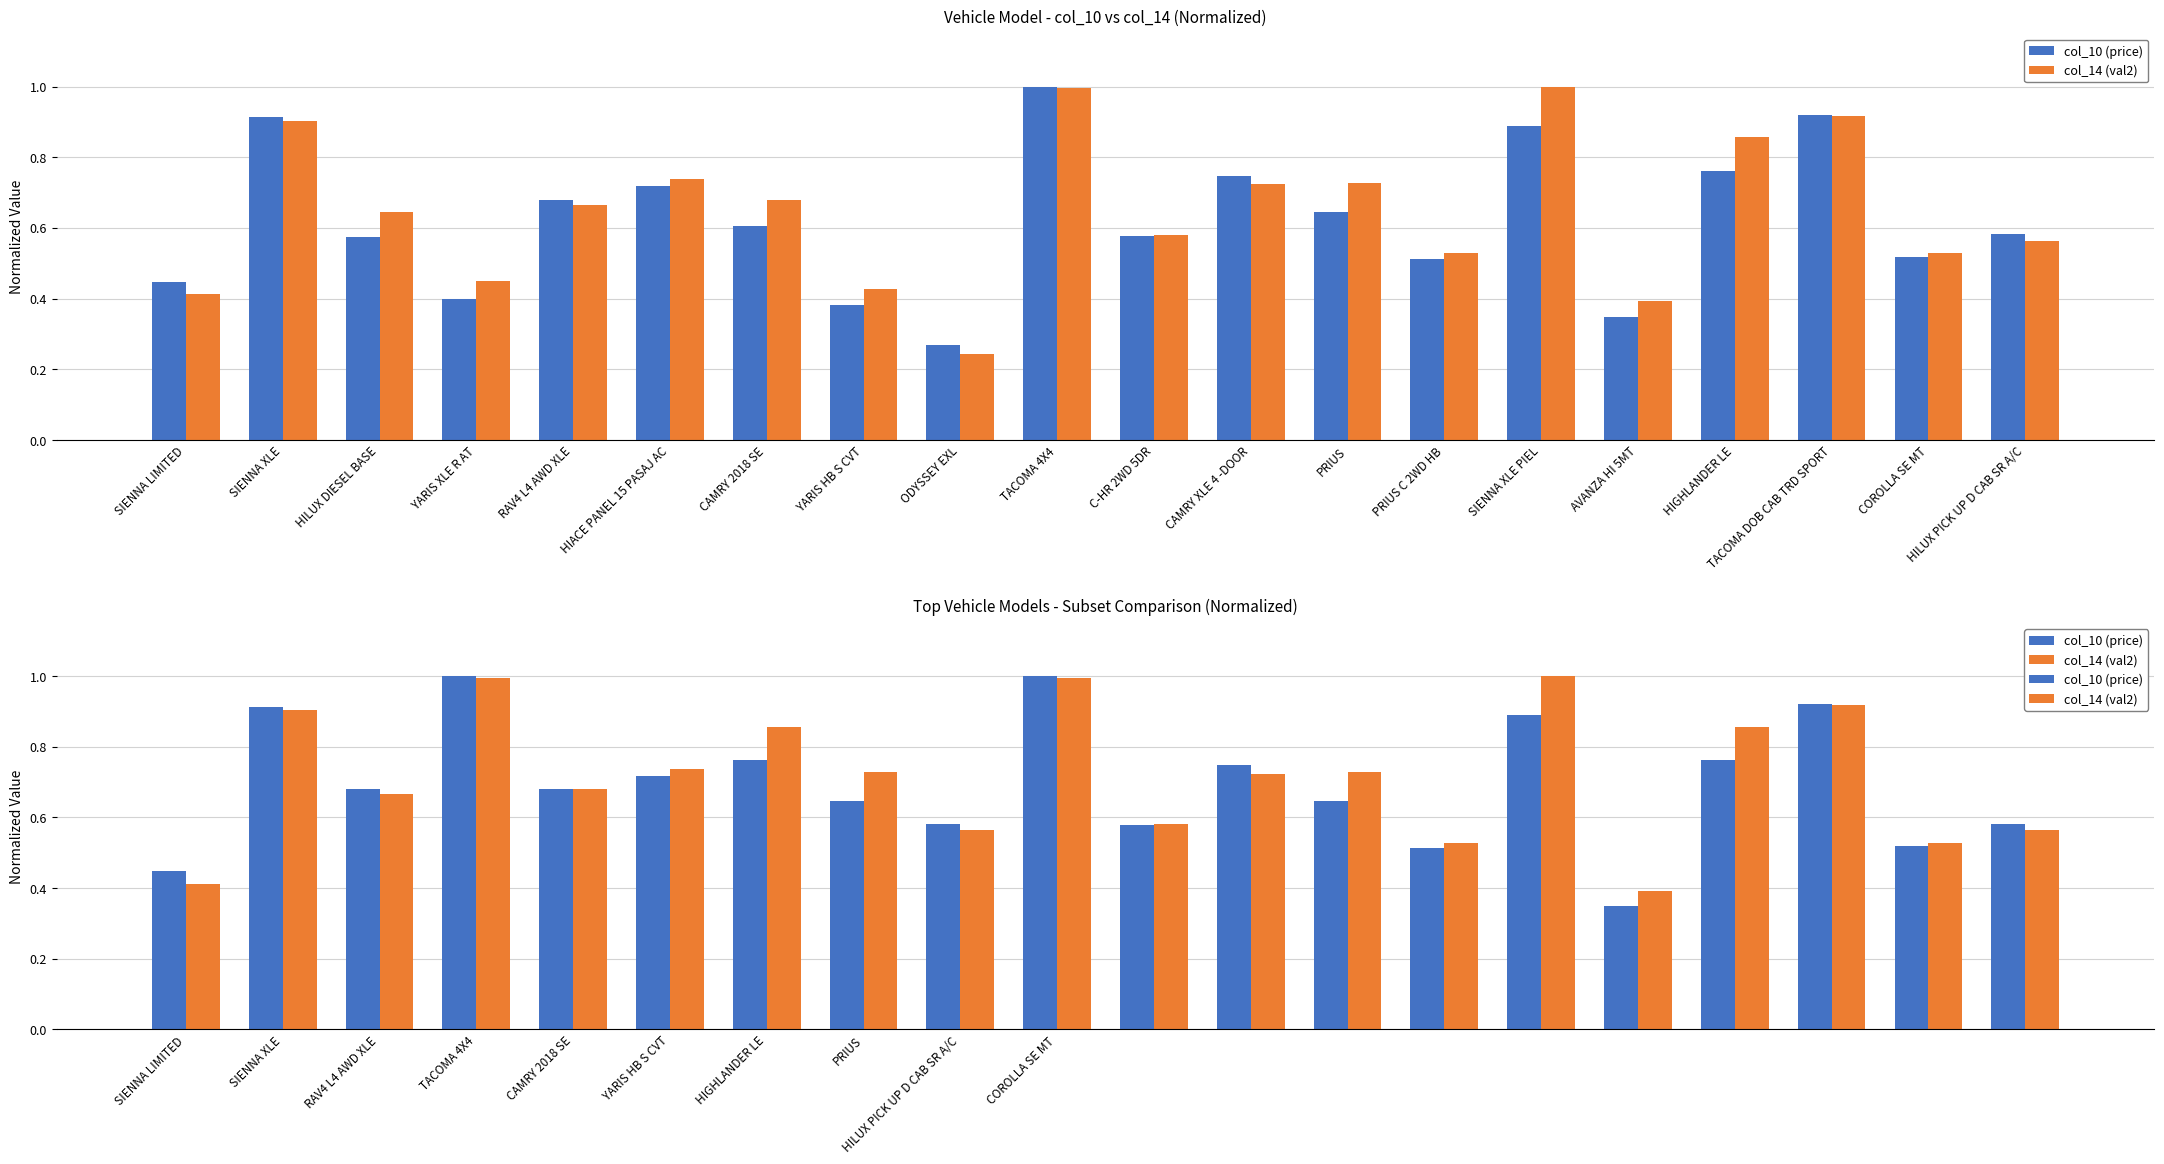

What is the greatest value displayed?

1.0